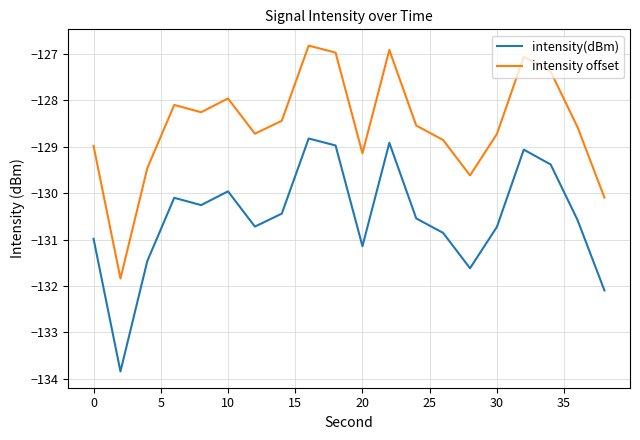

Rank the series by their average value, from highest to lowest.

intensity offset, intensity(dBm)